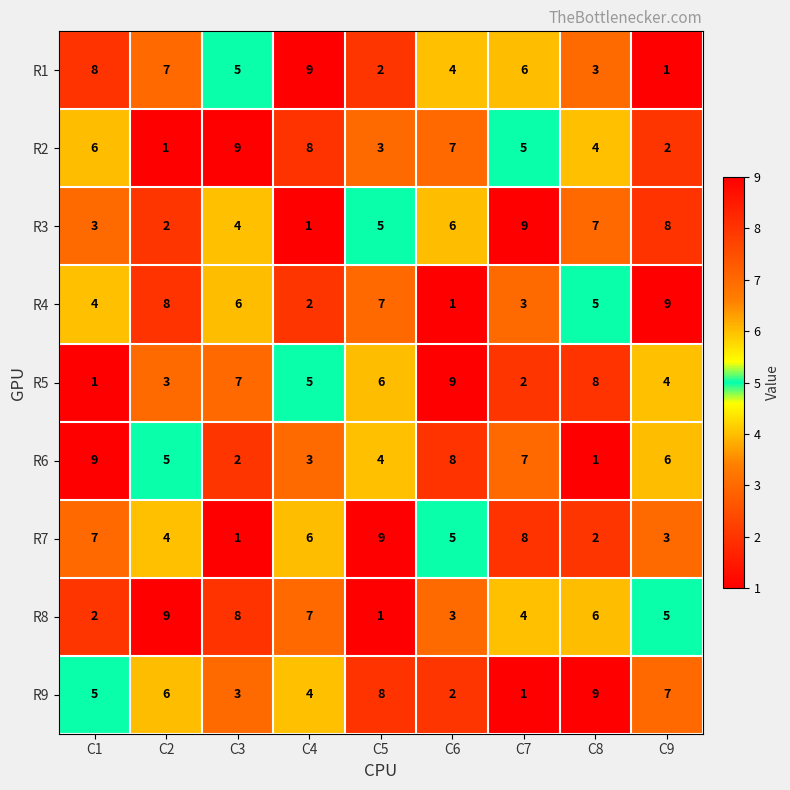

At C3, list the series in order from largest to smallest.

R2, R8, R5, R4, R1, R3, R9, R6, R7